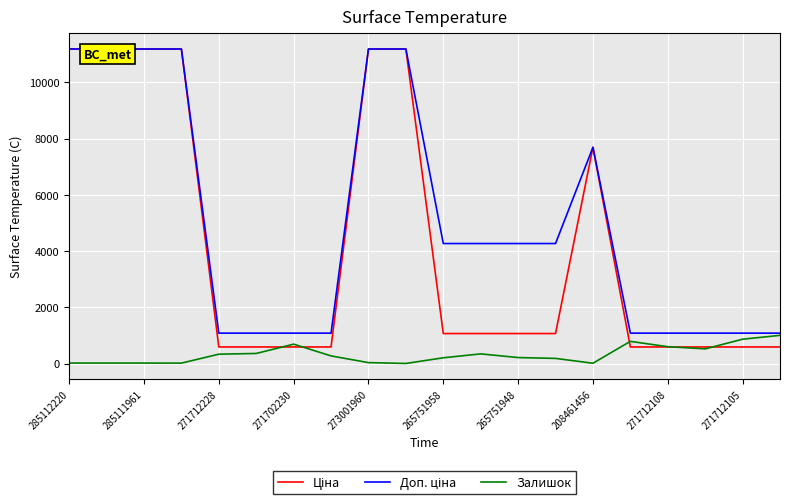

At how many categories does at least one series exceed 7927?

6